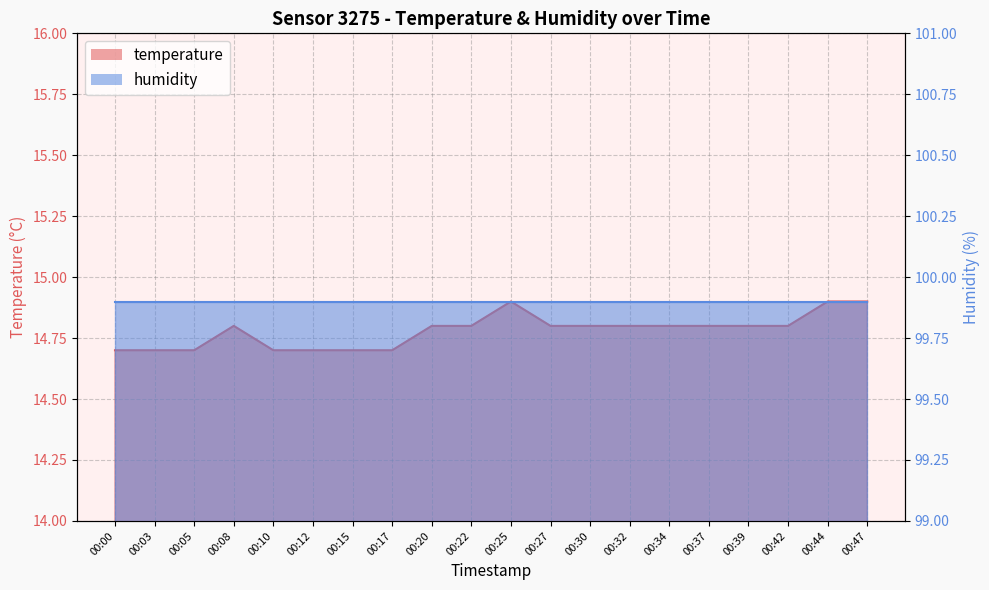

How many data points does each series have?

20